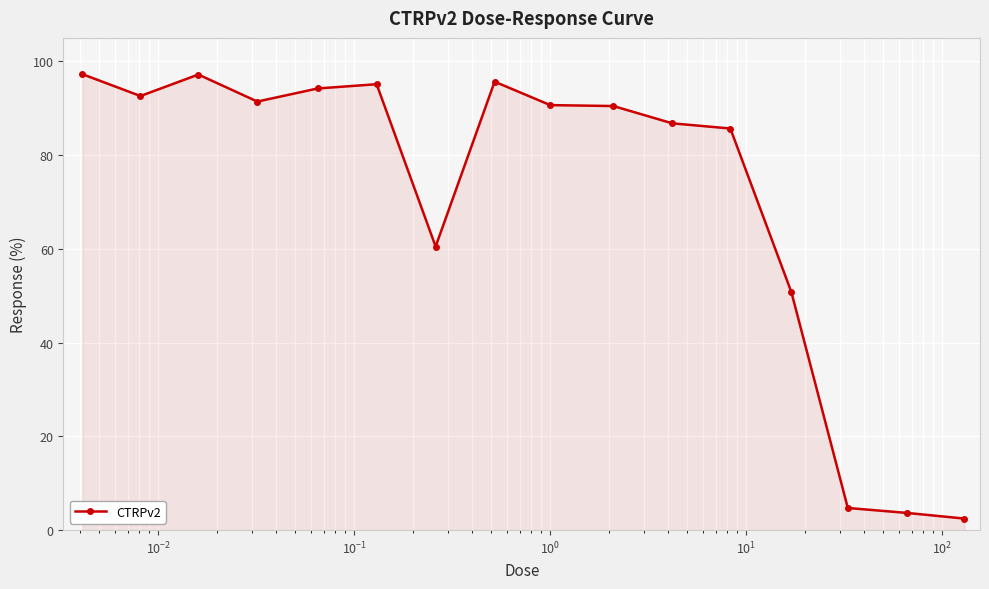

True or false: the data has more than 2 interior local peaks.

True